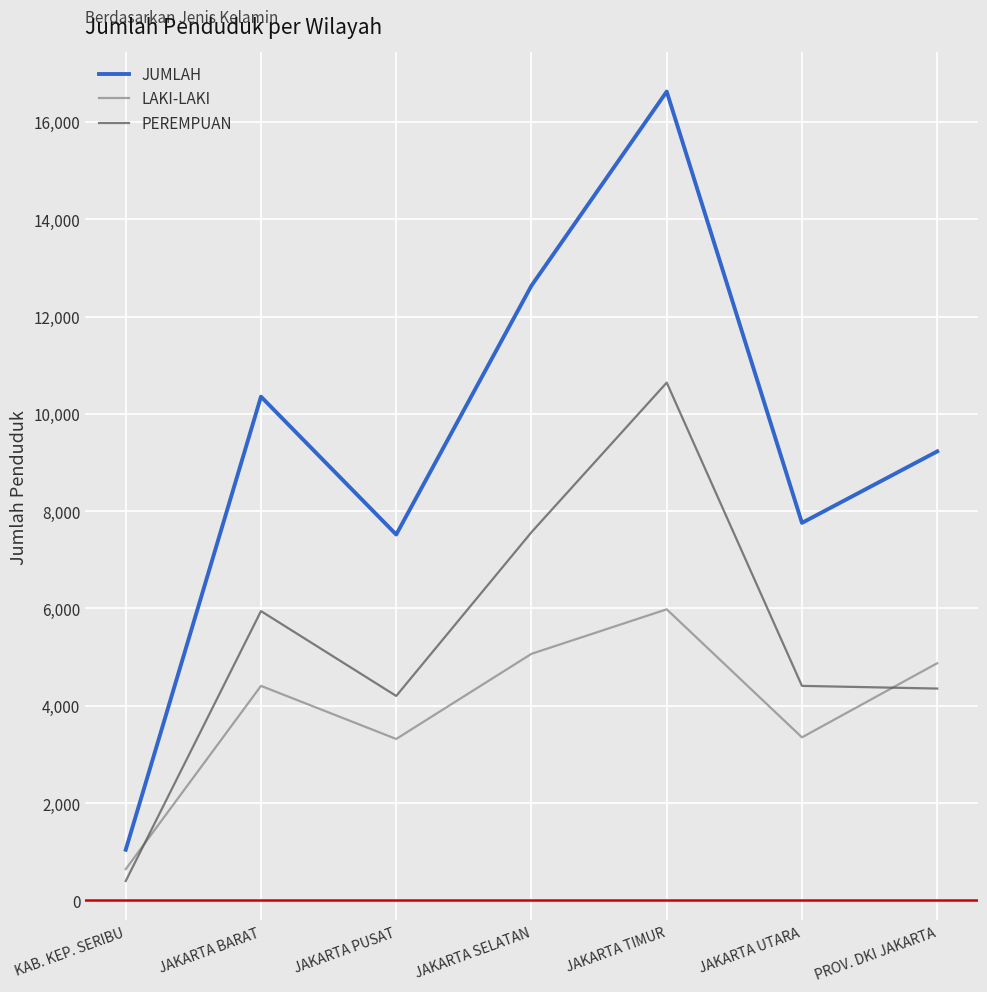

Is it true that PEREMPUAN equals 10148 at JAKARTA BARAT?

False